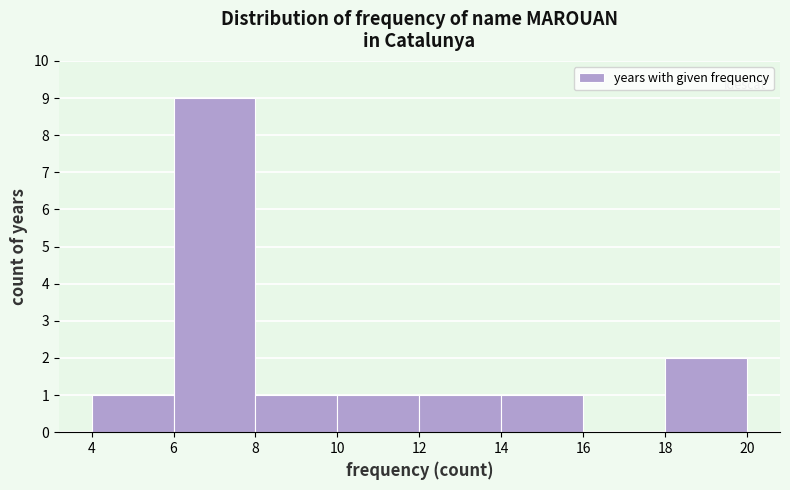

Reading left to right, transcribe this chart: for each bar, give the range it covers on the x-axis and its height. The values are not printed on the chart, so give them approximately, as read against the axis.

4 to 6: 1
6 to 8: 9
8 to 10: 1
10 to 12: 1
12 to 14: 1
14 to 16: 1
16 to 18: 0
18 to 20: 2